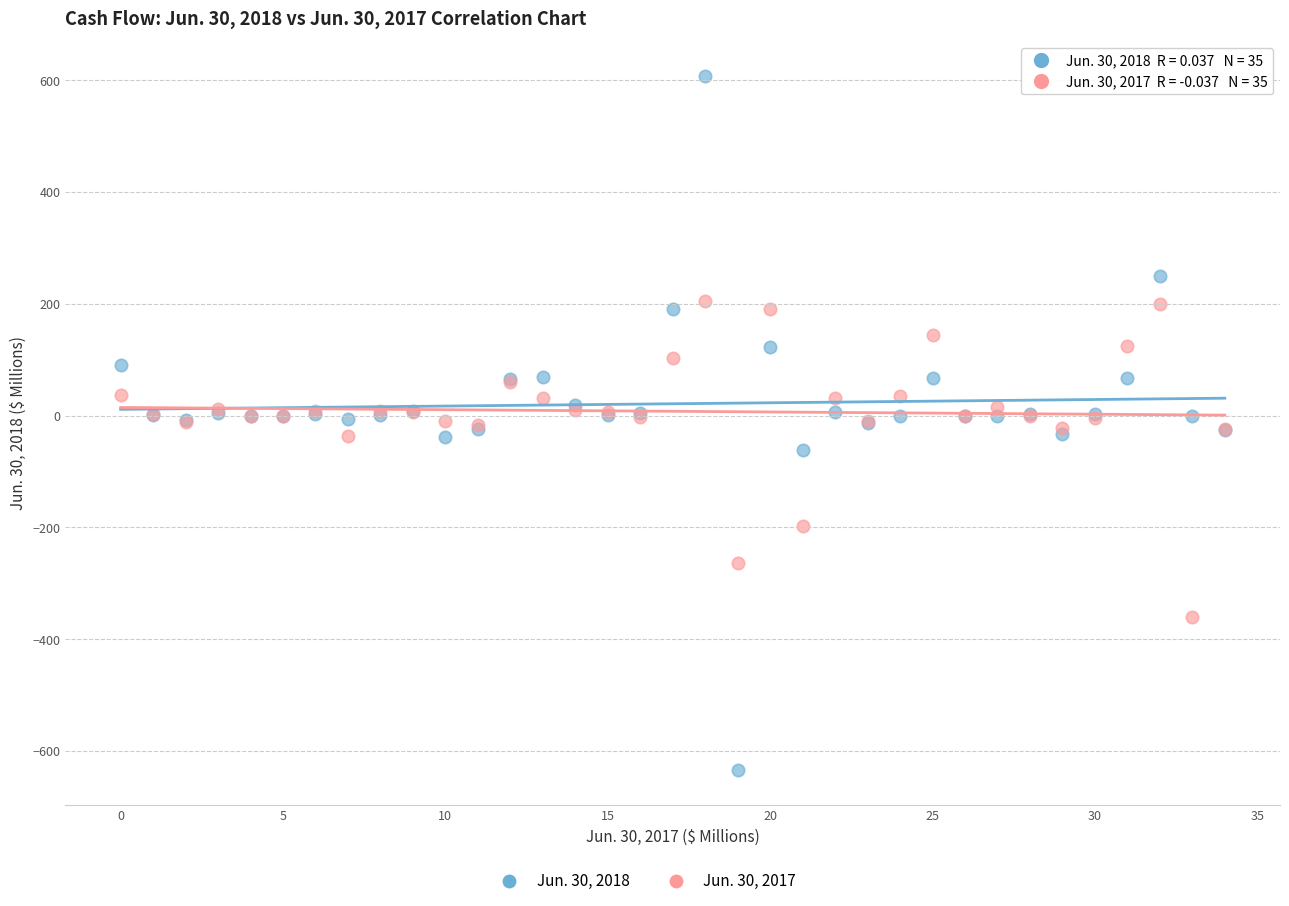

Which series has the largest Y range (max minus min)?

Jun. 30, 2018